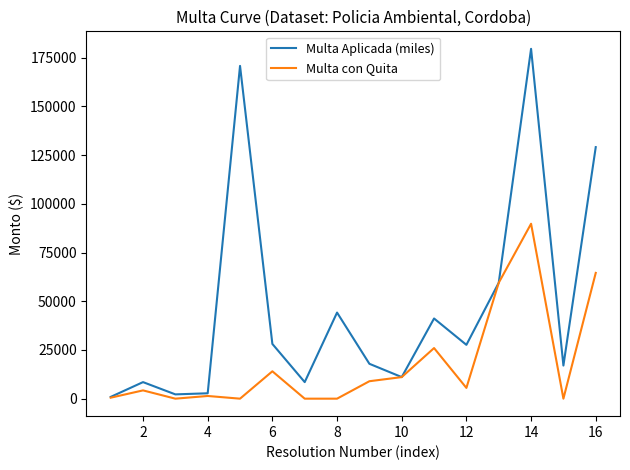

List the series in order of their peak value, lowest first.

Multa con Quita, Multa Aplicada (miles)